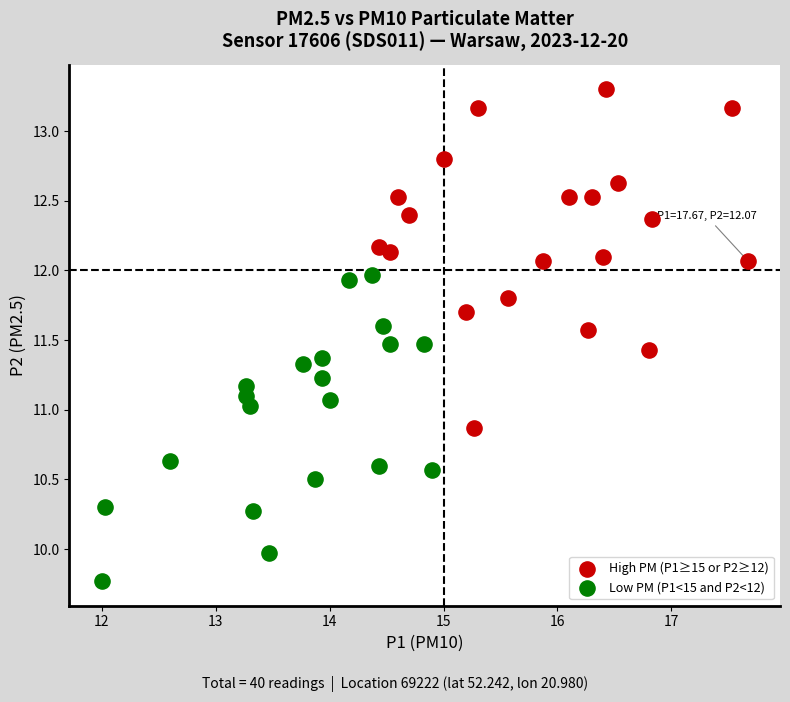

Which series has the widest spread of Y values?

High PM (P1≥15 or P2≥12)